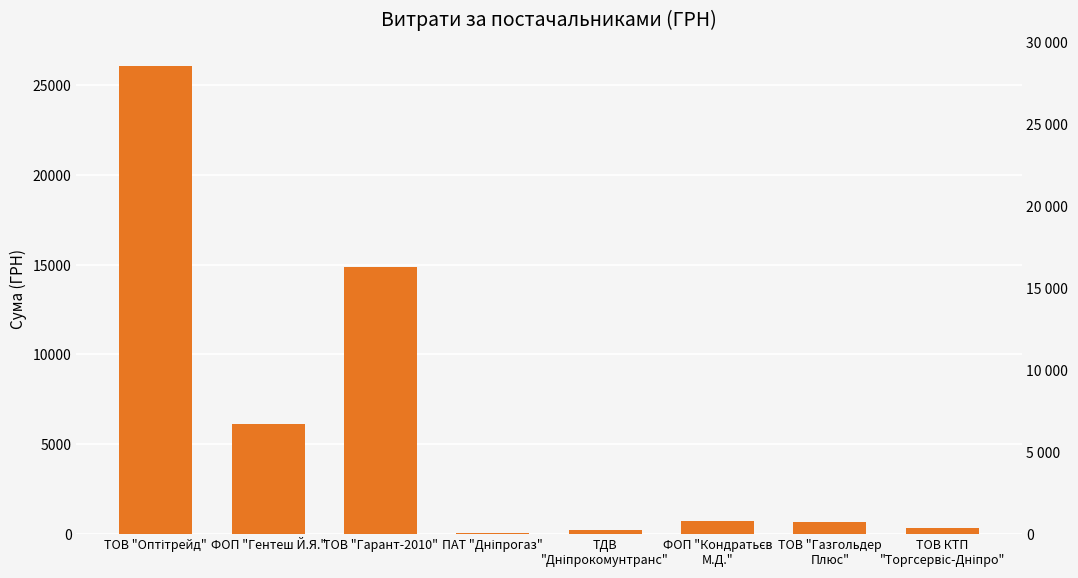

List the labels in order of value, largest first.

ТОВ "Оптітрейд", ТОВ "Гарант-2010", ФОП "Гентеш Й.Я.", ФОП "Кондратьєв
М.Д.", ТОВ "Газгольдер
Плюс", ТОВ КТП
"Торгсервіс-Дніпро", ТДВ
"Дніпрокомунтранс", ПАТ "Дніпрогаз"